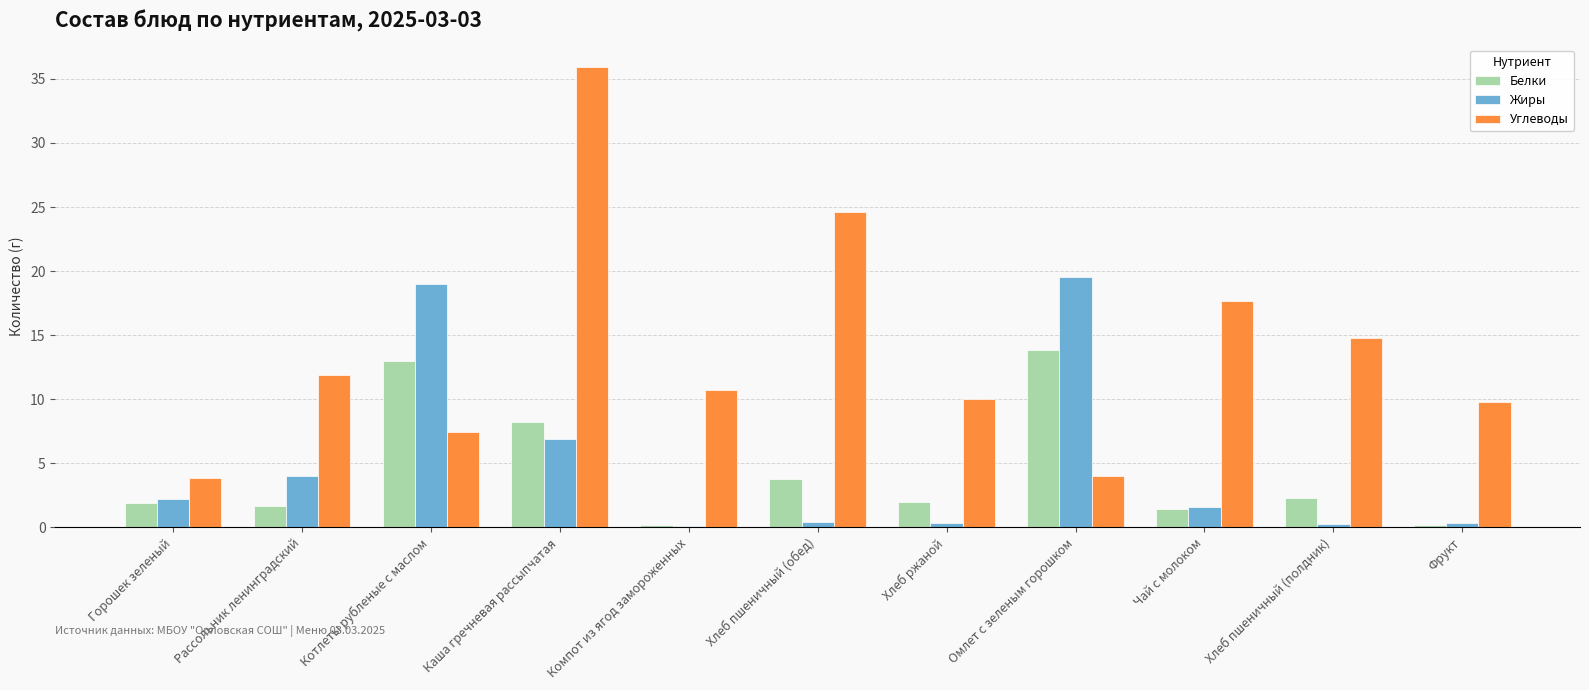

What are all the series names shown in the legend?

Белки, Жиры, Углеводы